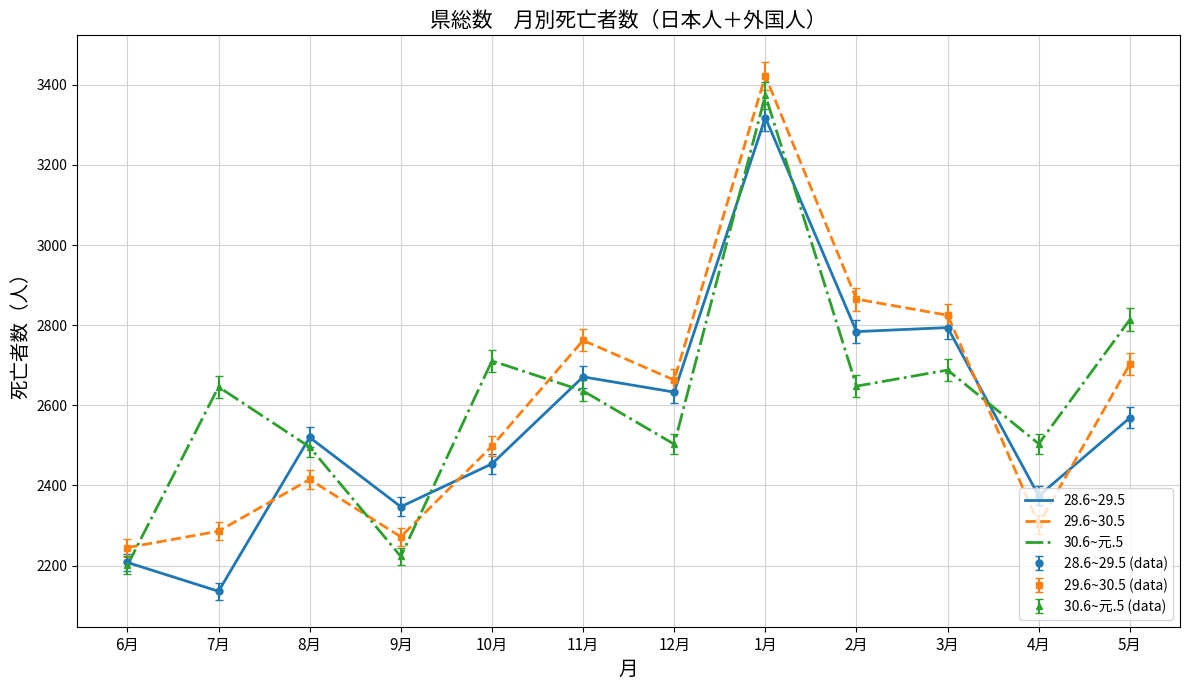

At how many categories does at least one series exceed 2933?

1